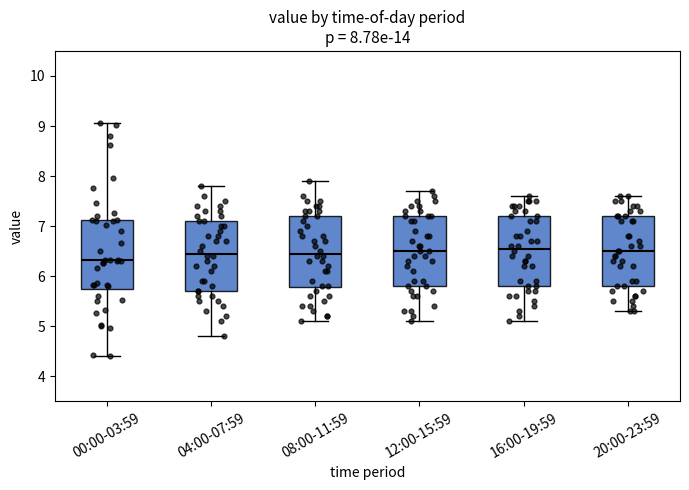

Which box's median line is the lowest?

00:00-03:59